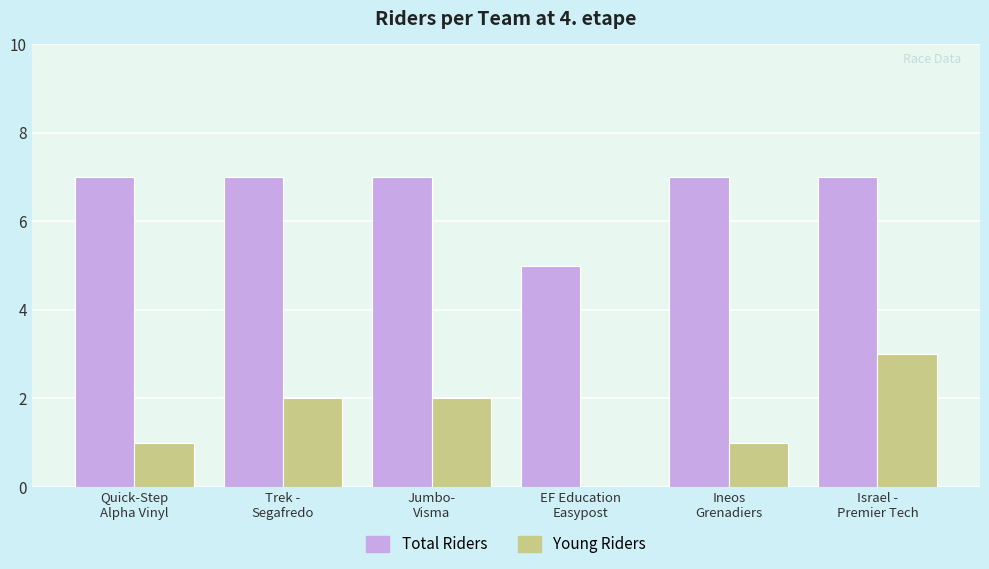

Is the value of Total Riders at Ineos
Grenadiers greater than the value of Young Riders at Trek -
Segafredo?

Yes